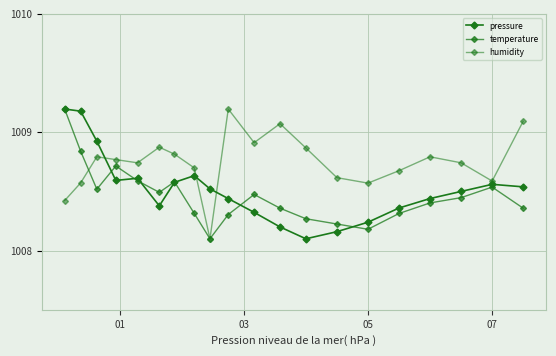

What is the label of the 2nd point from the left?

03